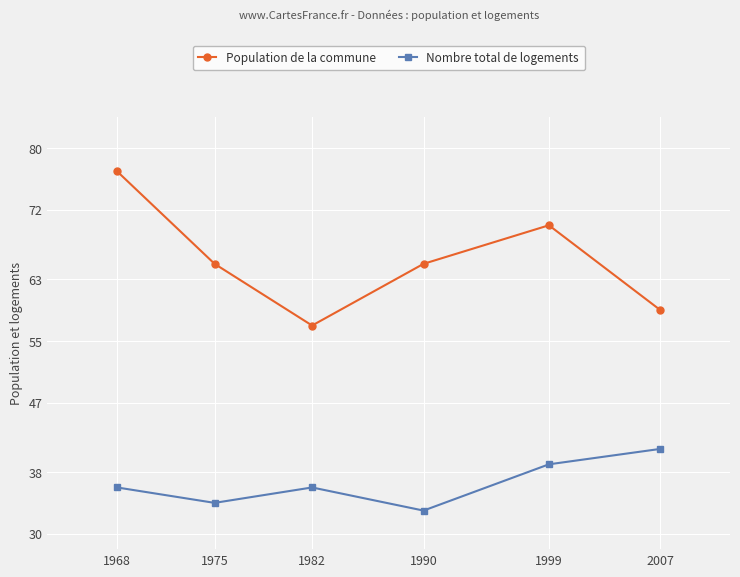

What is the difference between the highest and lowest values at 1982?

21